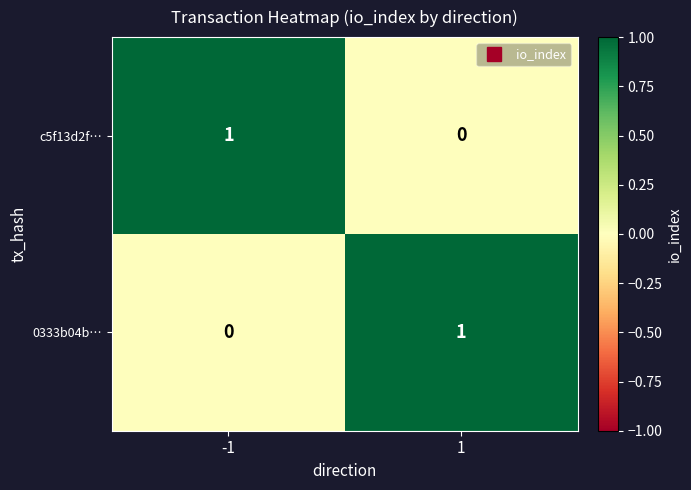

Is the value of 0333b04b… at 1 greater than the value of c5f13d2f… at 1?

Yes